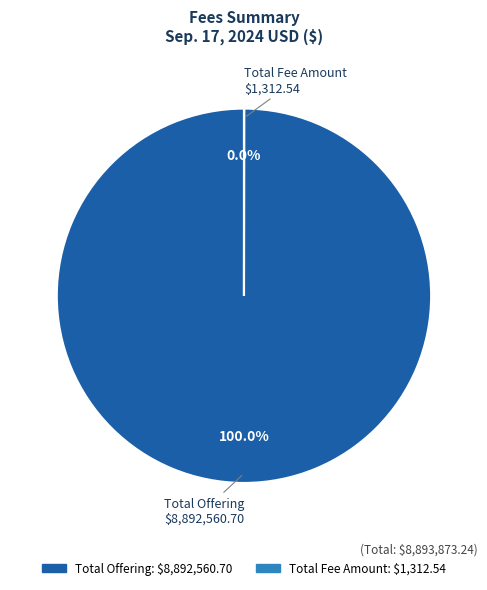

Is there any slice that represents more than half of the pie?

Yes